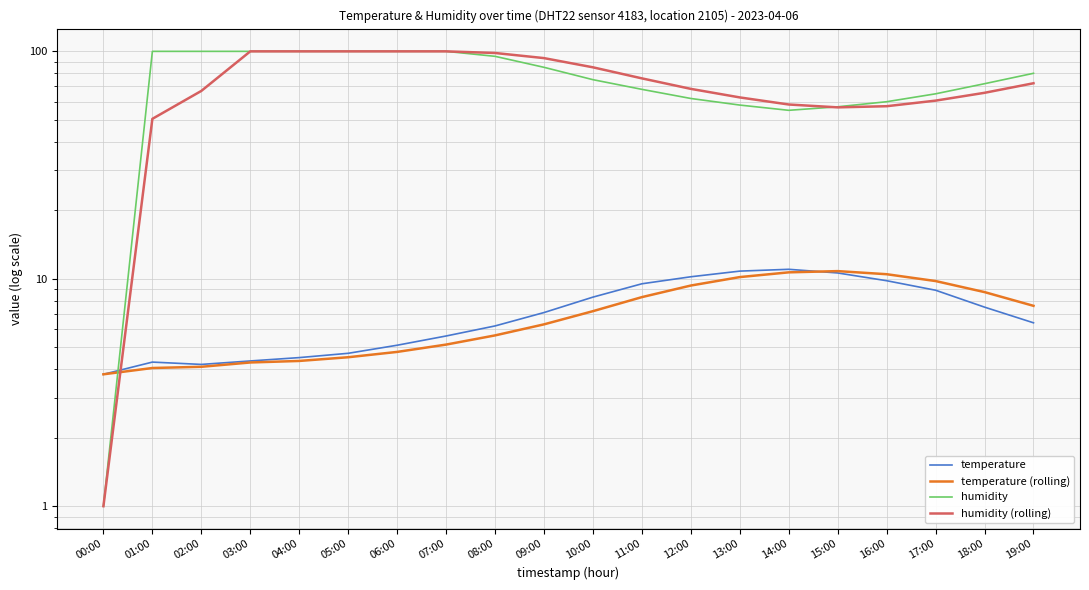

At how many categories does at least one series exceed 93?

9